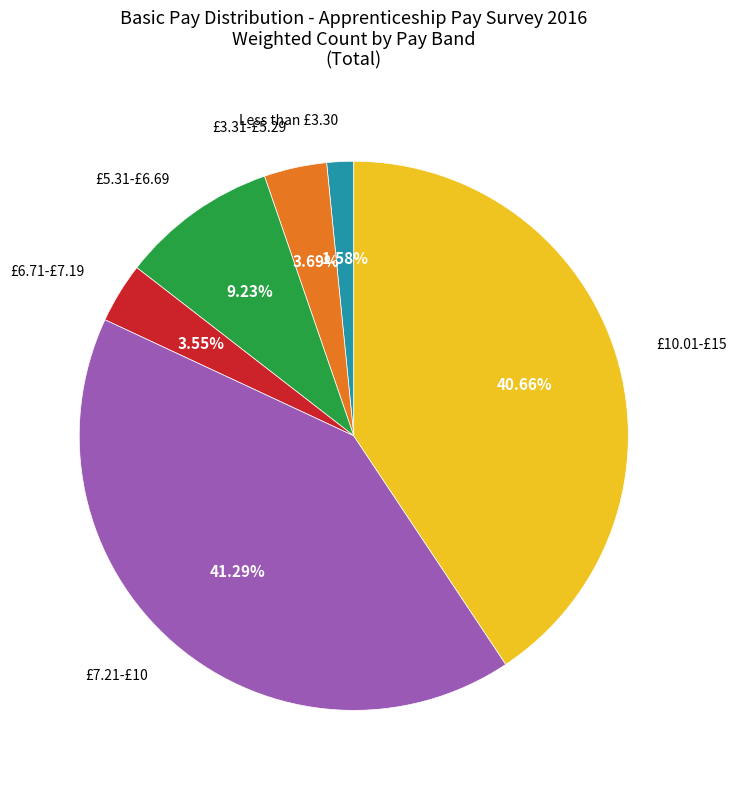

Does £10.01-£15 represent more than half of the total?

No